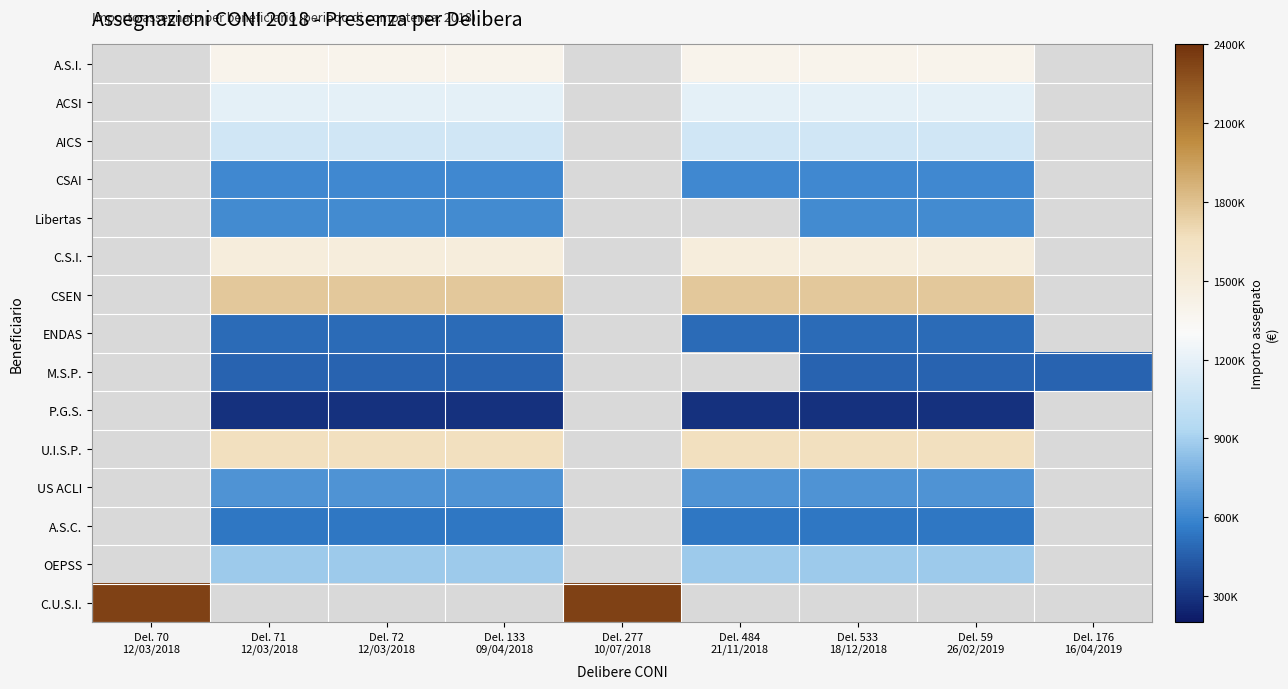

What is the difference between the maximum and minimum values in the Libertas series?

615963